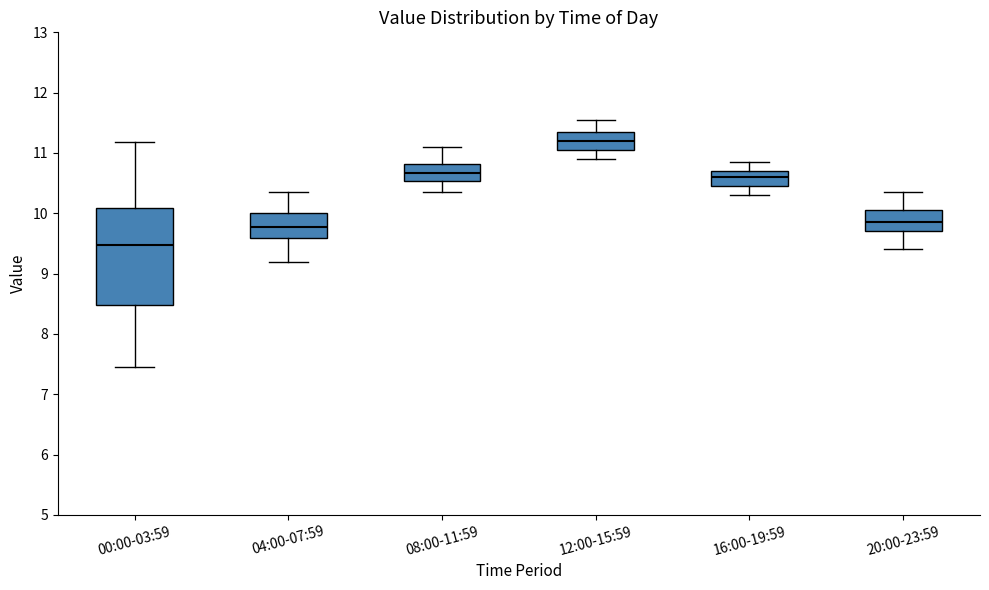

Where does the lower whisker of the box for 00:00-03:59 end on the y-axis? The values are not printed on the chart, so give them approximately, as read against the axis.

7.5